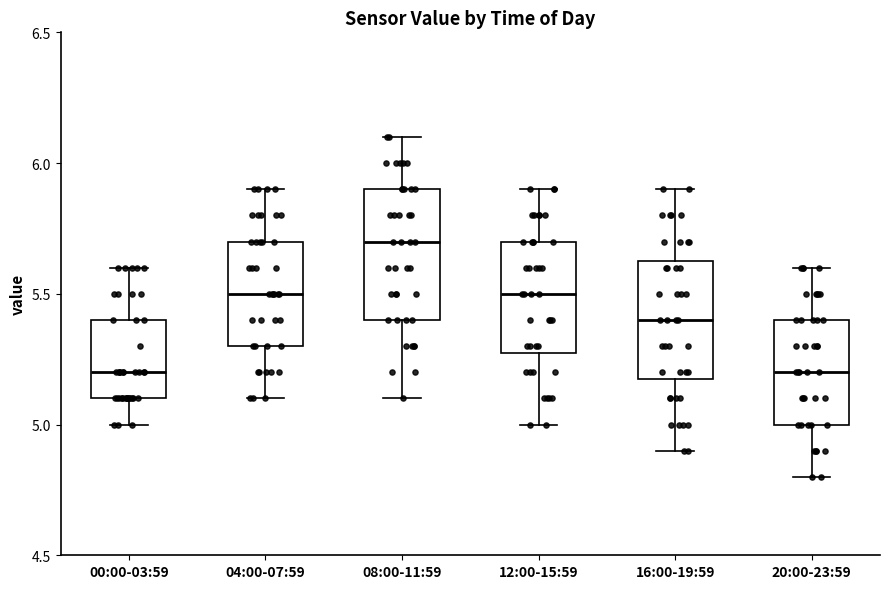

Where does the upper whisker of the box for 08:00-11:59 end on the y-axis? The values are not printed on the chart, so give them approximately, as read against the axis.

6.10